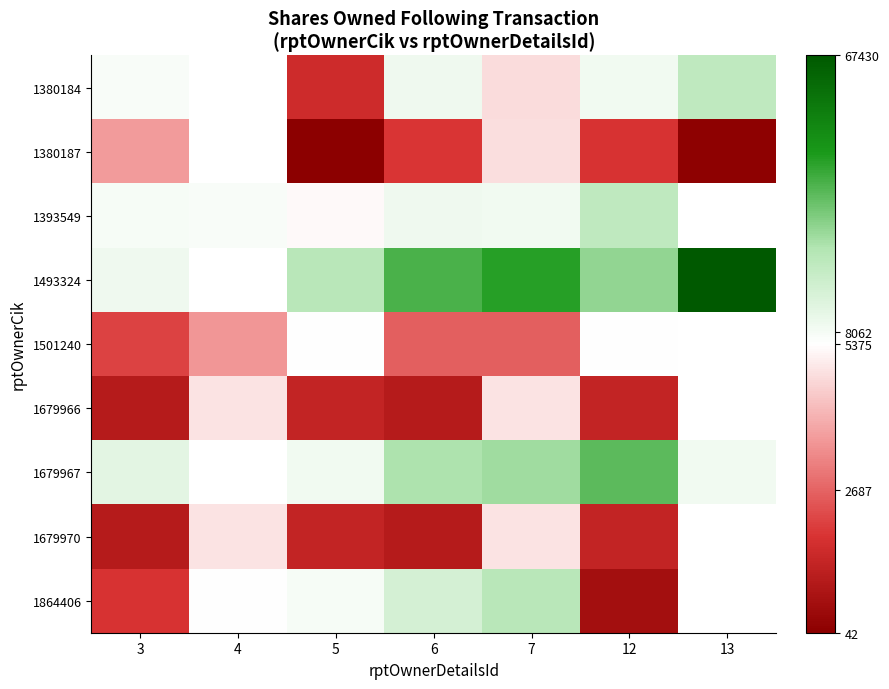

What is the difference between the highest and lowest values at 5?

24000.0